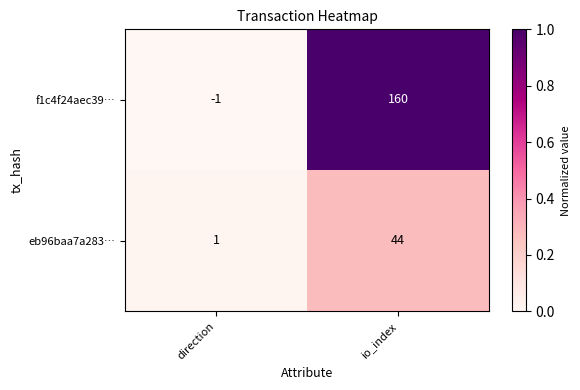

Rank the series at io_index from lowest to highest value.

eb96baa7a283…, f1c4f24aec39…